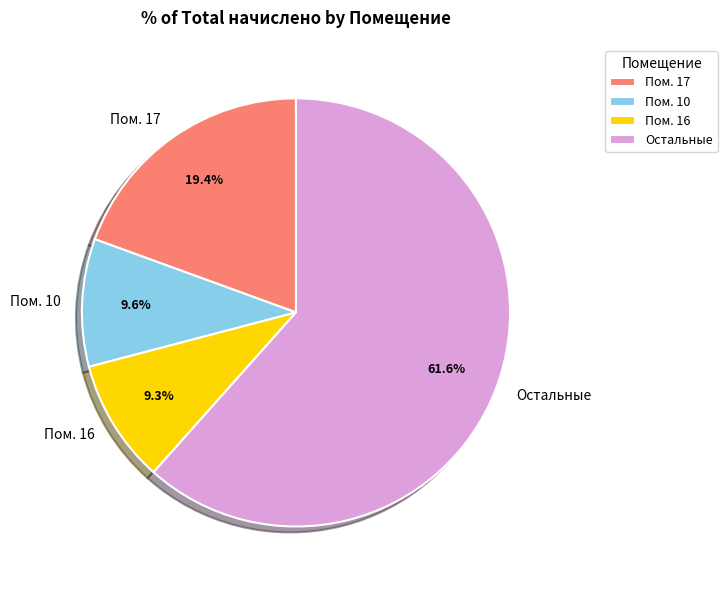

Is there any slice that represents more than half of the pie?

Yes